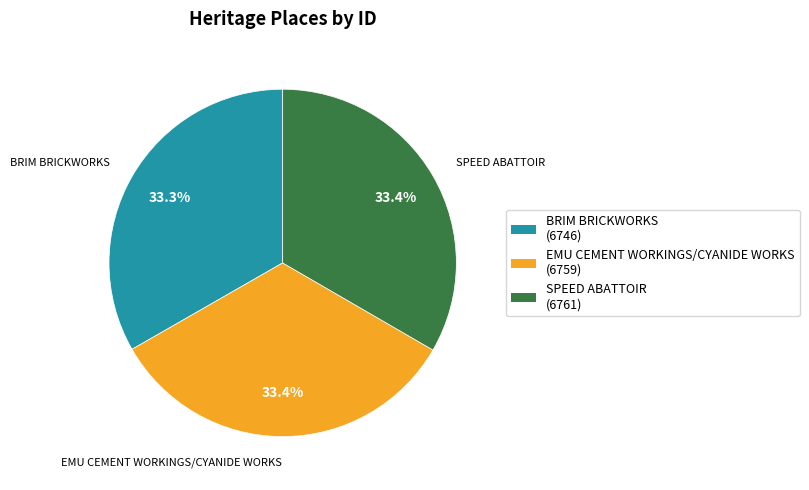

Is there a majority slice in this chart?

No